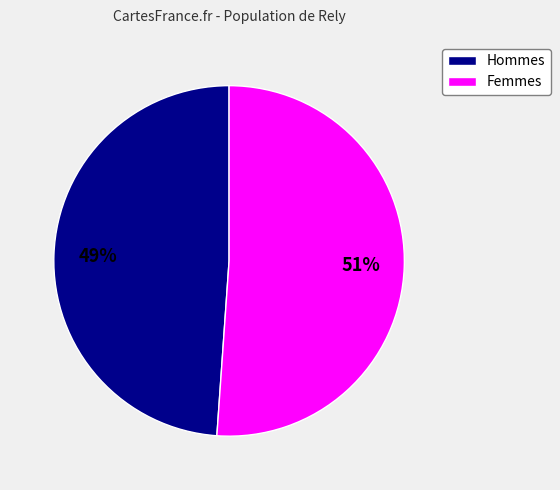

How many slices are in this pie chart?

2